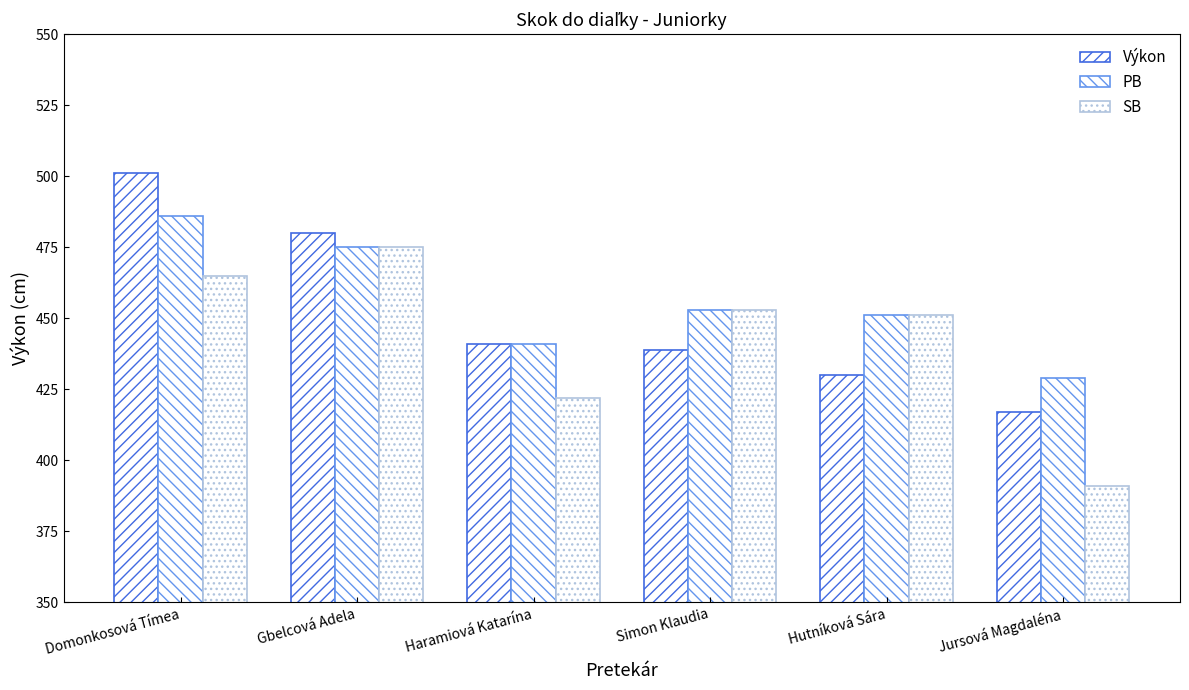

How many bars are there in total?

18